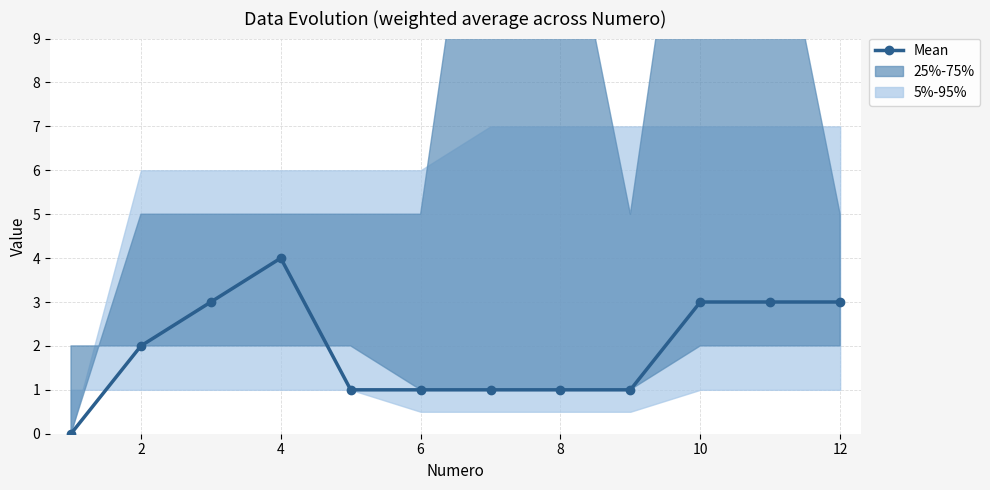

True or false: Mean has a value of 1 at 6.

True